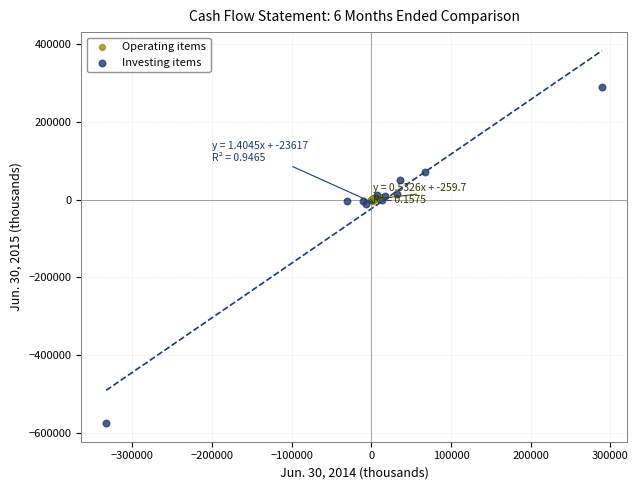

Which series contains the lowest Y value?

Investing items